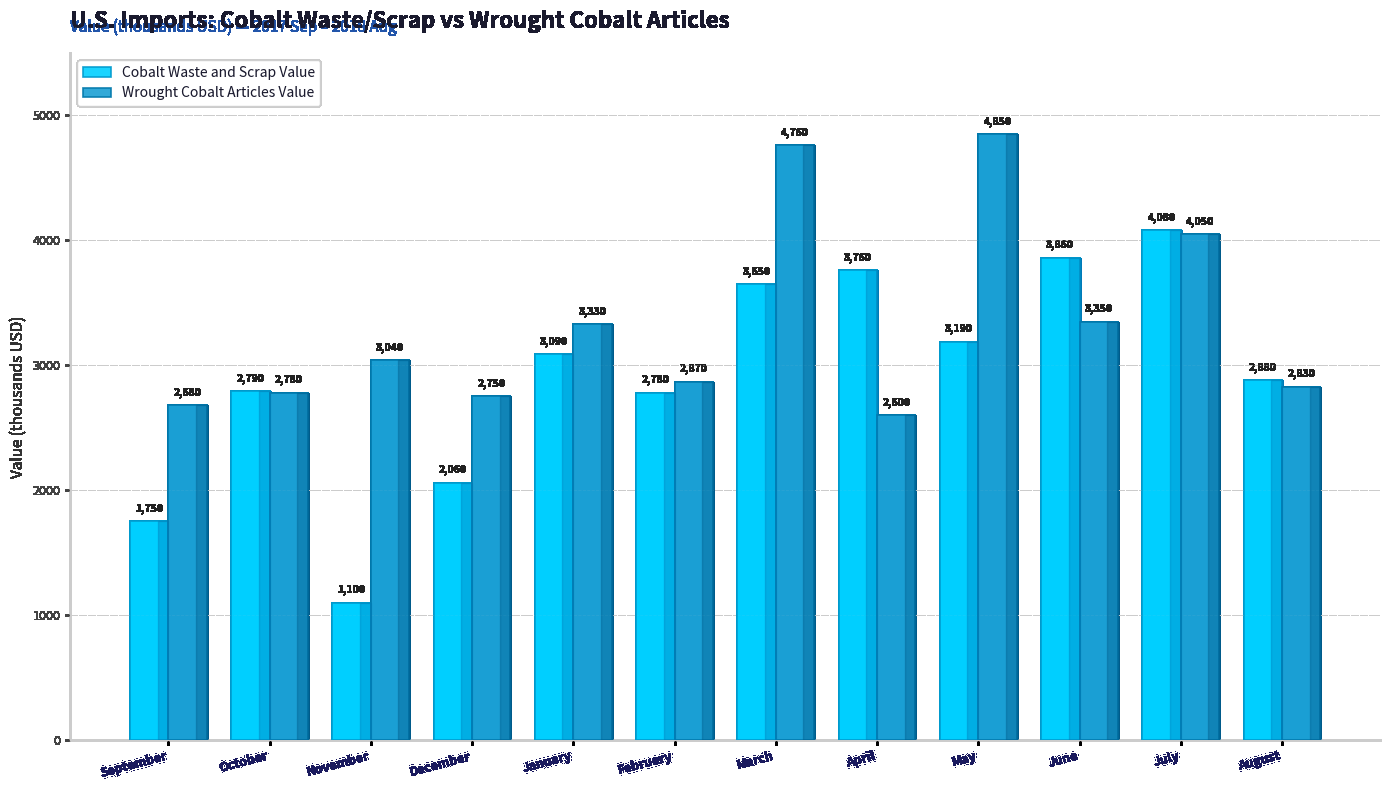

Where is Wrought Cobalt Articles Value nearest to the value 3725?

July